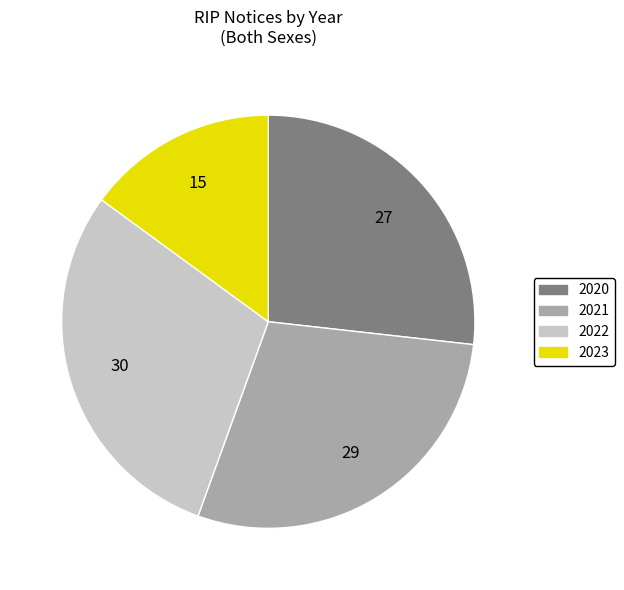

What is the ratio of the value at 2022 to the value at 2020?

1.1